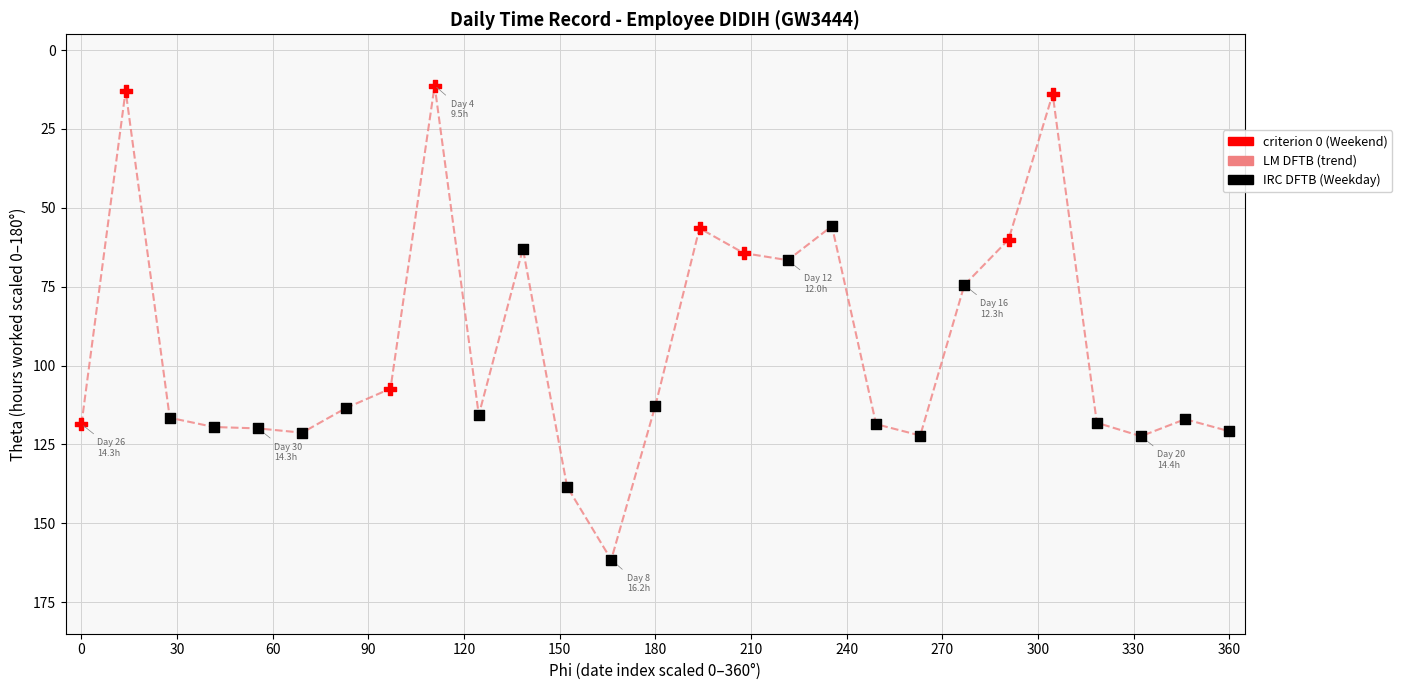

What is the difference between the maximum and minimum values?

150.3